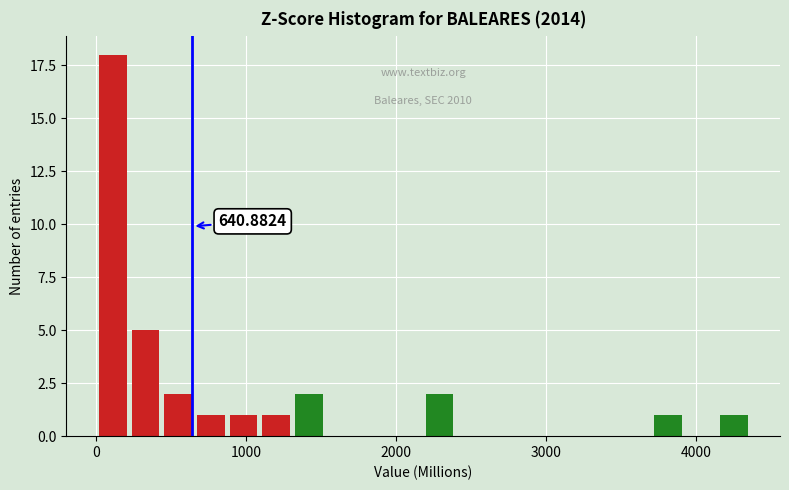

Read against the x-axis, roughly where is the centre of the tallest bar?

100